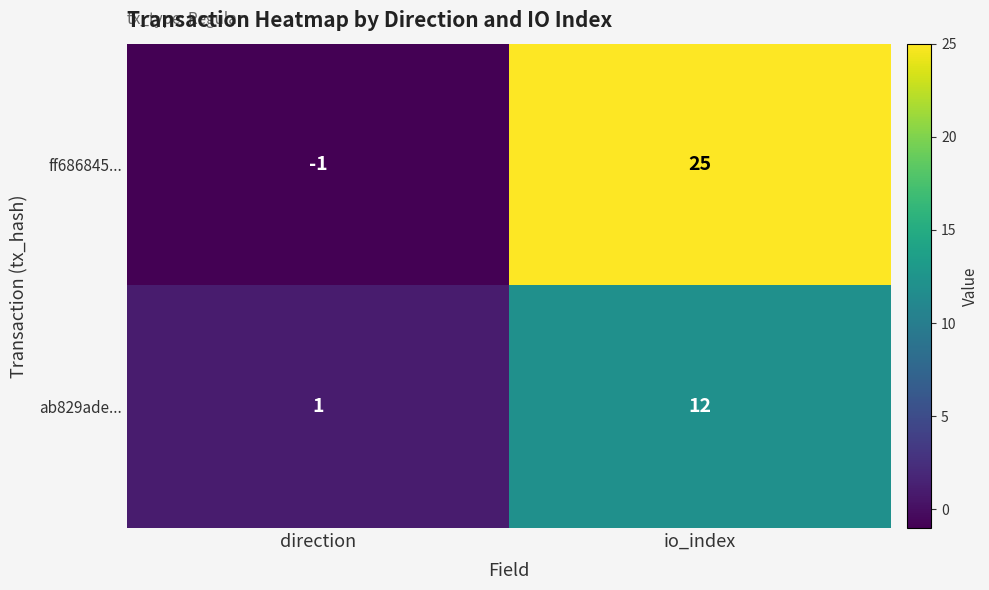

Rank the categories by ab829ade... value from highest to lowest.

io_index, direction